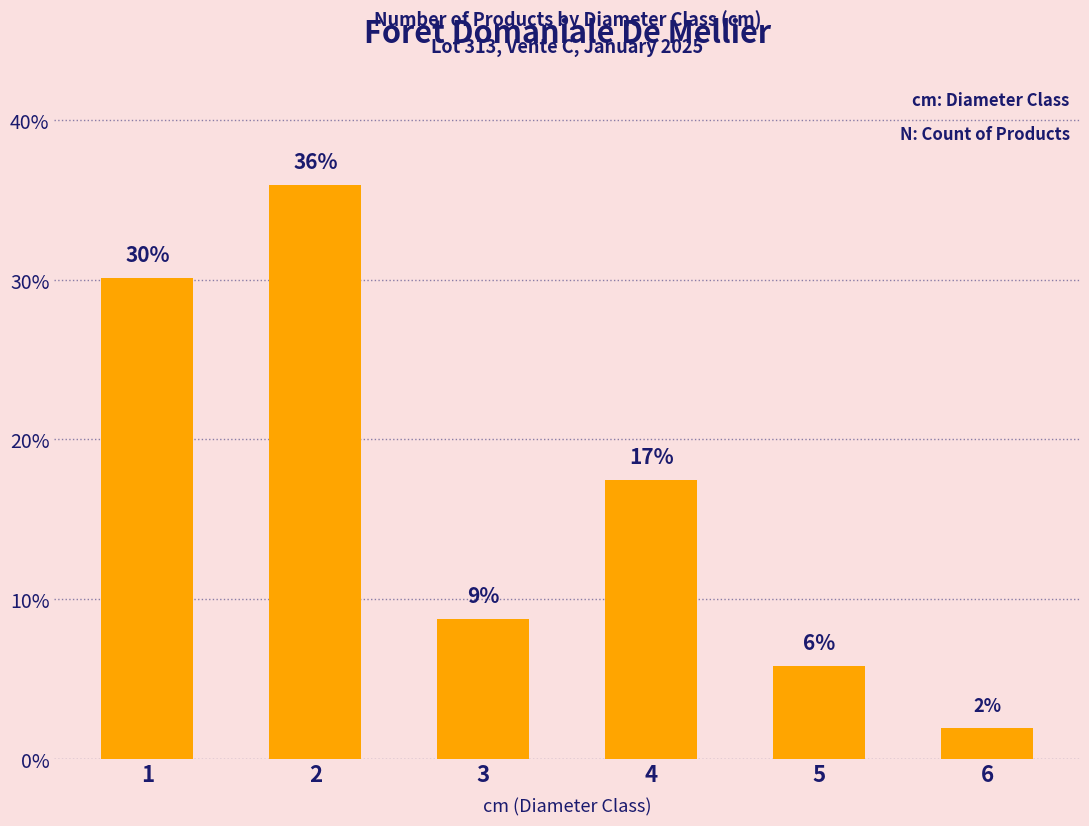

At which label does the data first exceed 17?

1